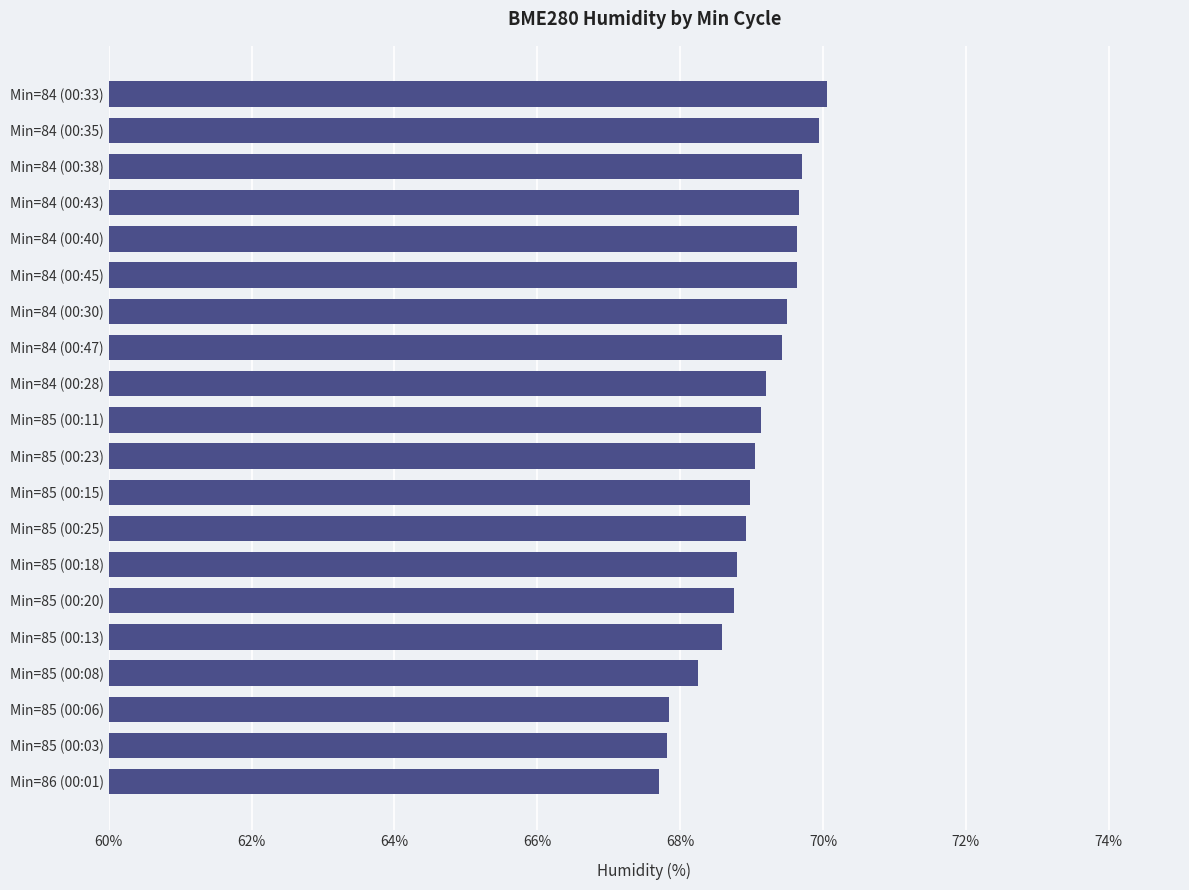

What is the change in value from Min=84 (00:28) to Min=84 (00:38)?

+0.5